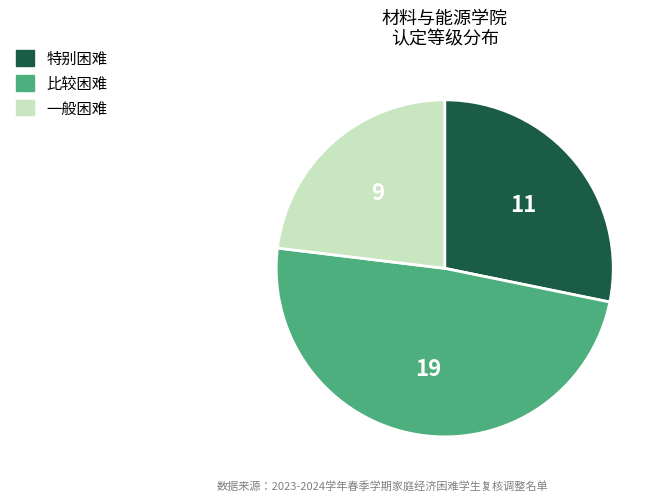

How many slices are in this pie chart?

3